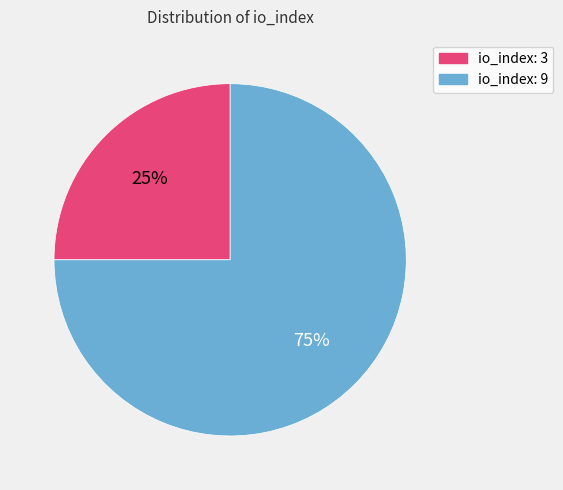

Rank the categories by value from highest to lowest.

io_index: 9, io_index: 3